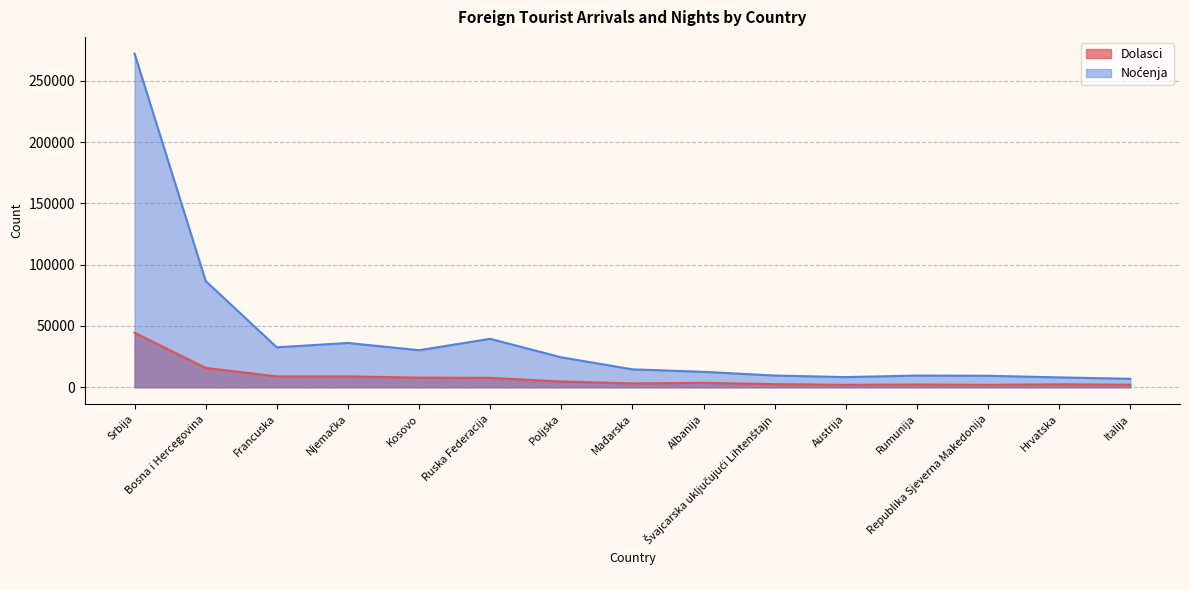

Which label corresponds to the largest value in the chart?

Srbija